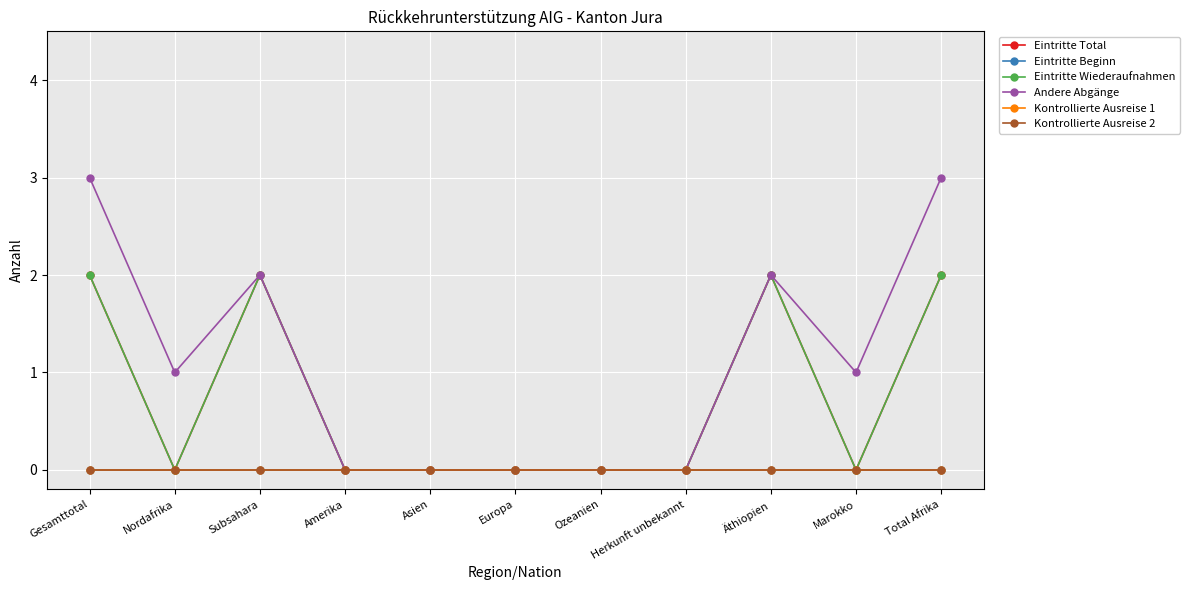

True or false: Eintritte Beginn has more than 0 interior local peaks.

False